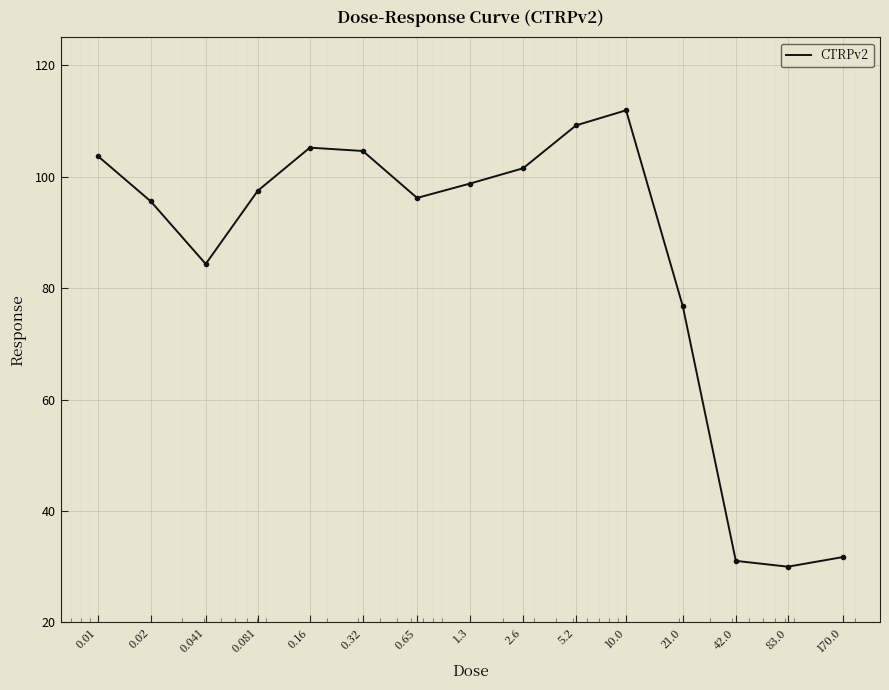

What is the maximum value shown in the chart?

111.9